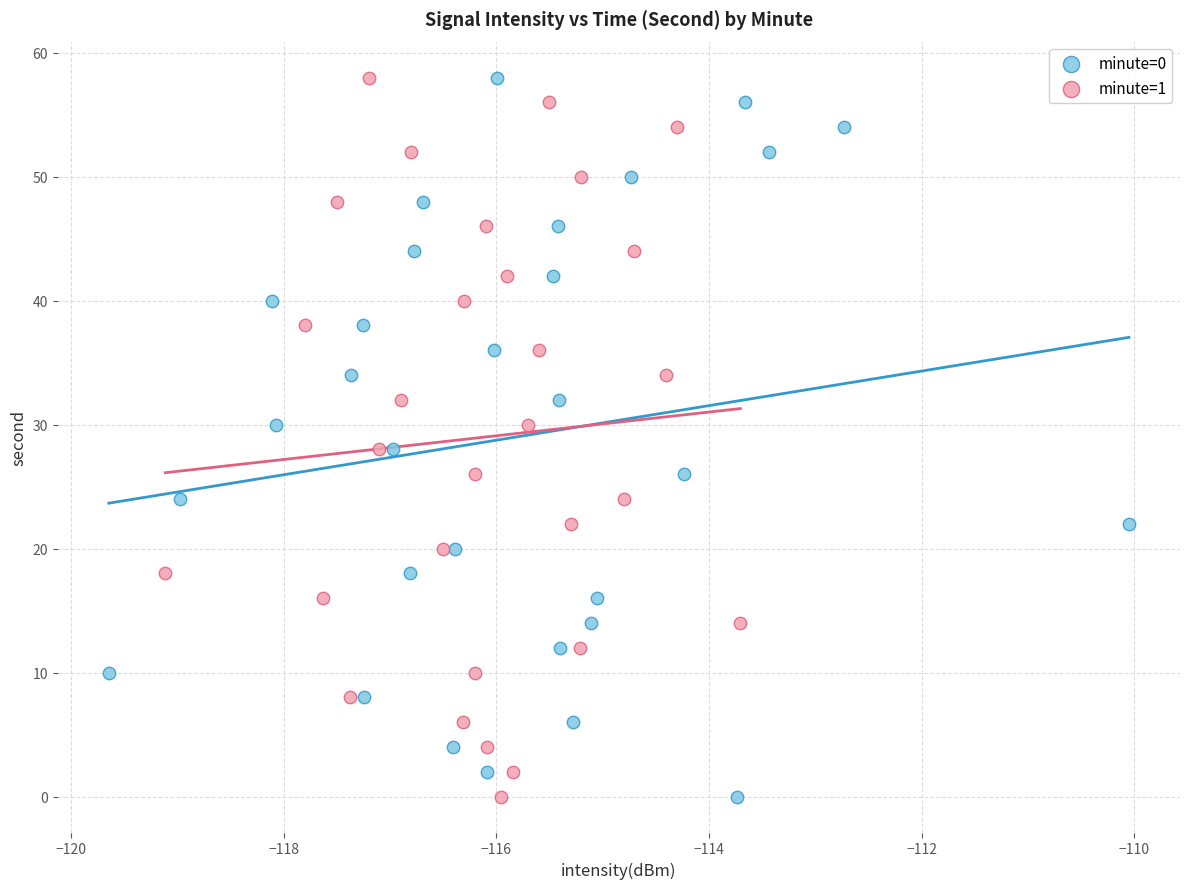

What are all the series names shown in the legend?

minute=0, minute=1